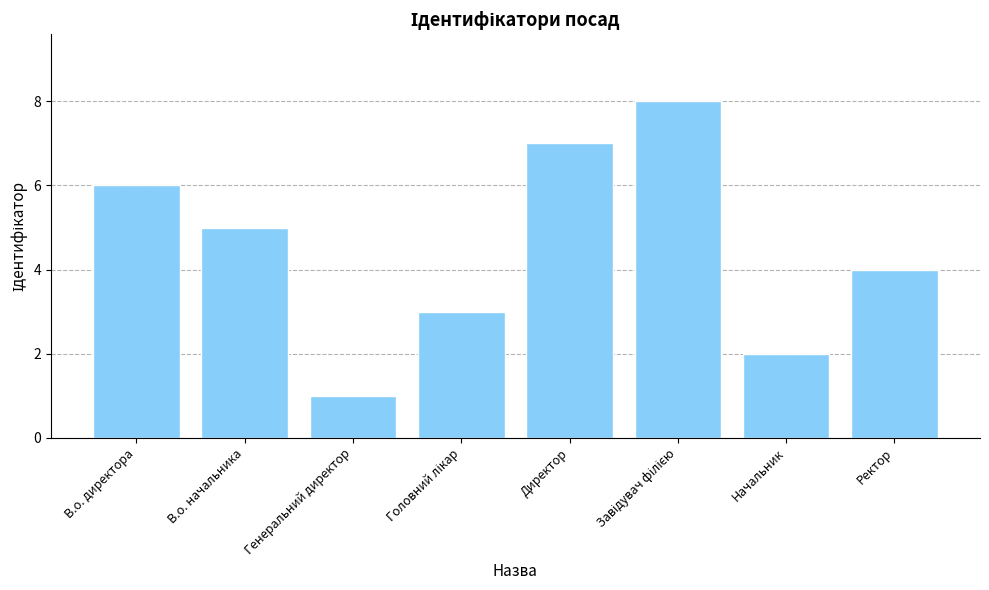

What is the change in value from Директор to Ректор?

-3